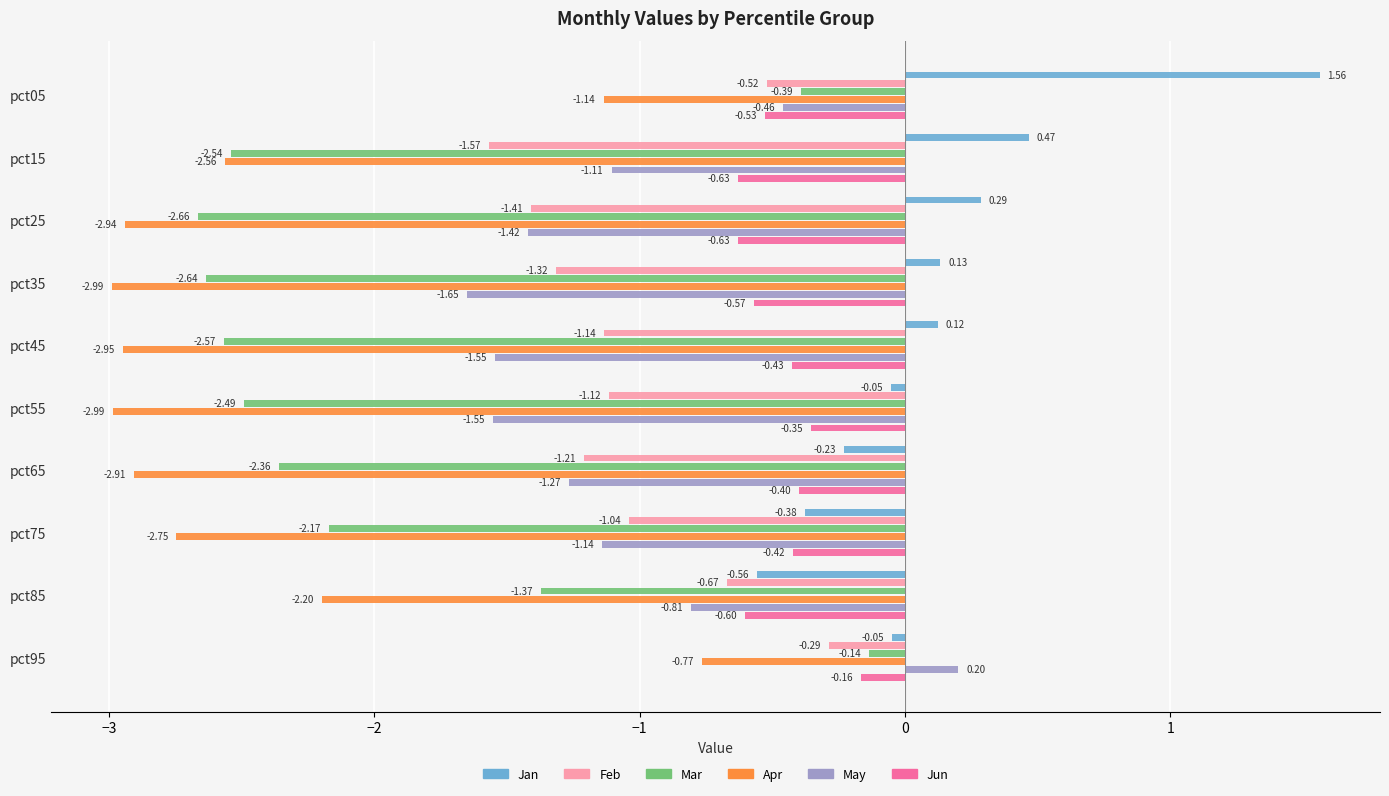

What is the minimum value for Jan?

-0.6